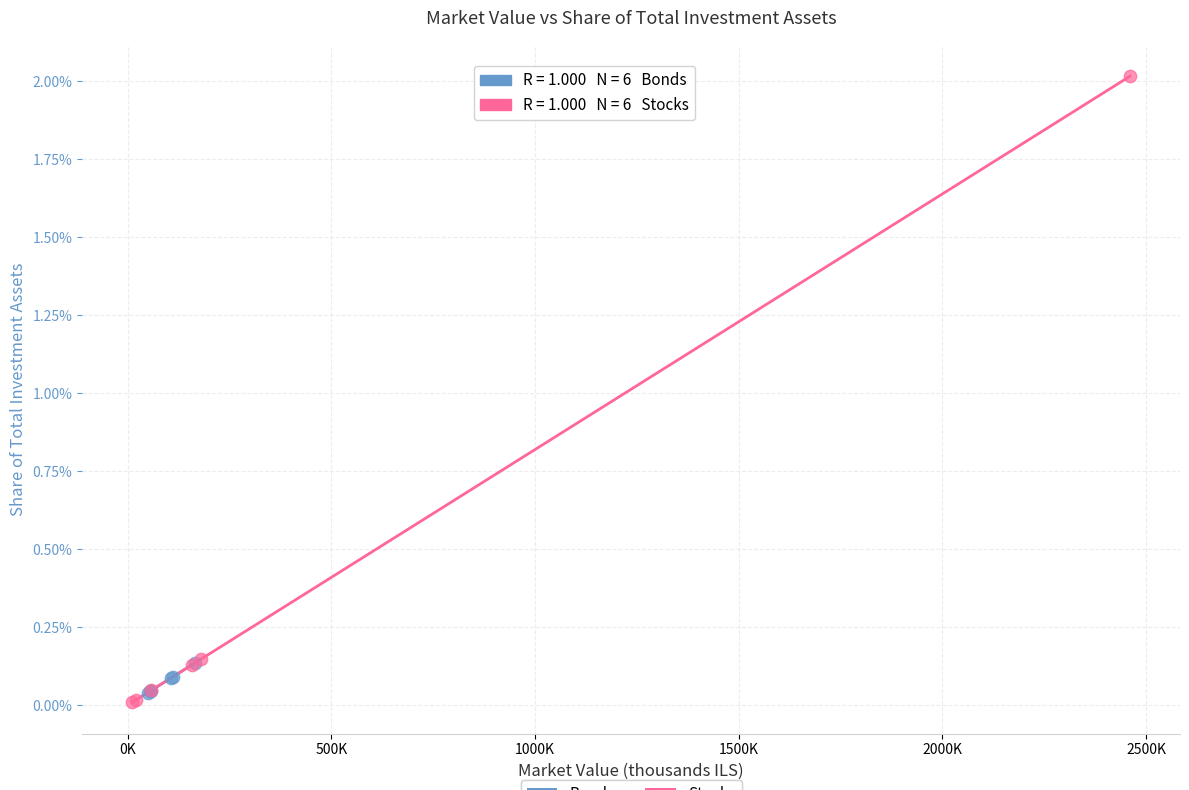

Which series reaches the maximum Y coordinate?

Stocks